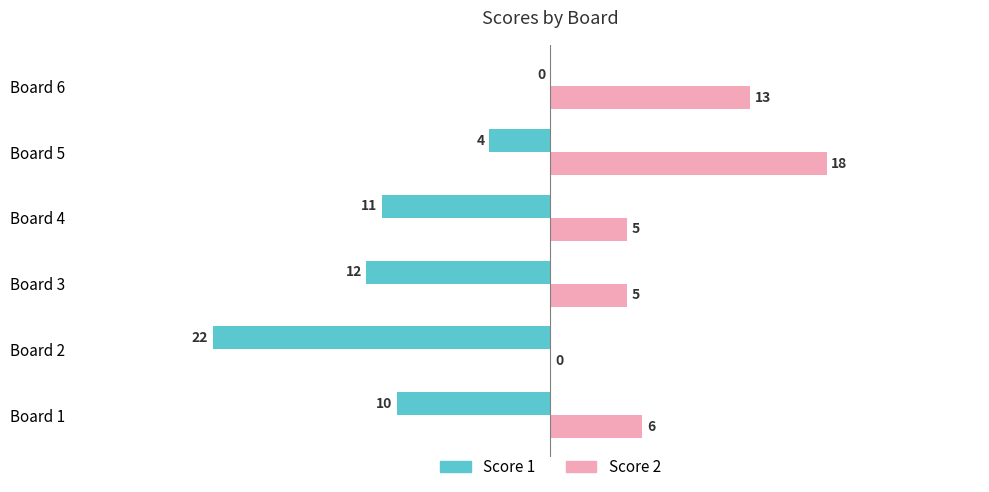

True or false: Score 1 has a value of 0 at Board 6.

True